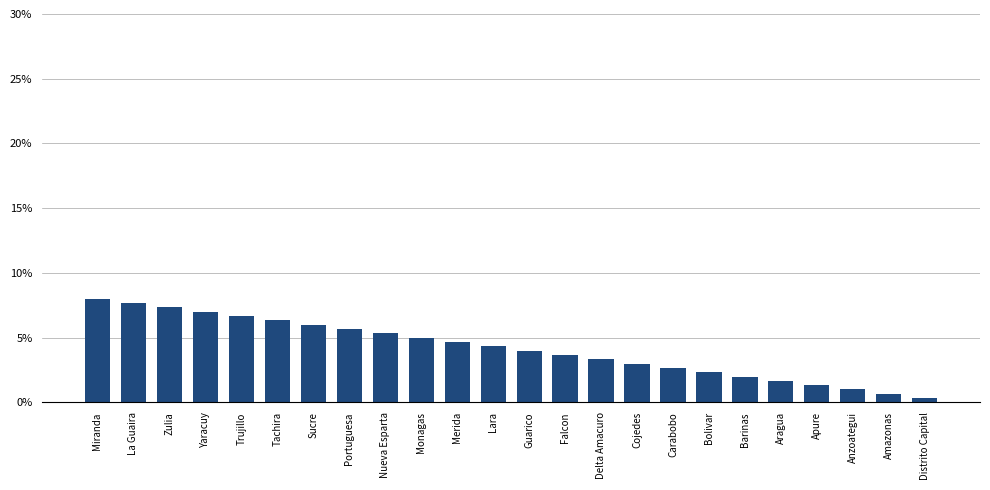

What is the maximum value shown in the chart?

8.0